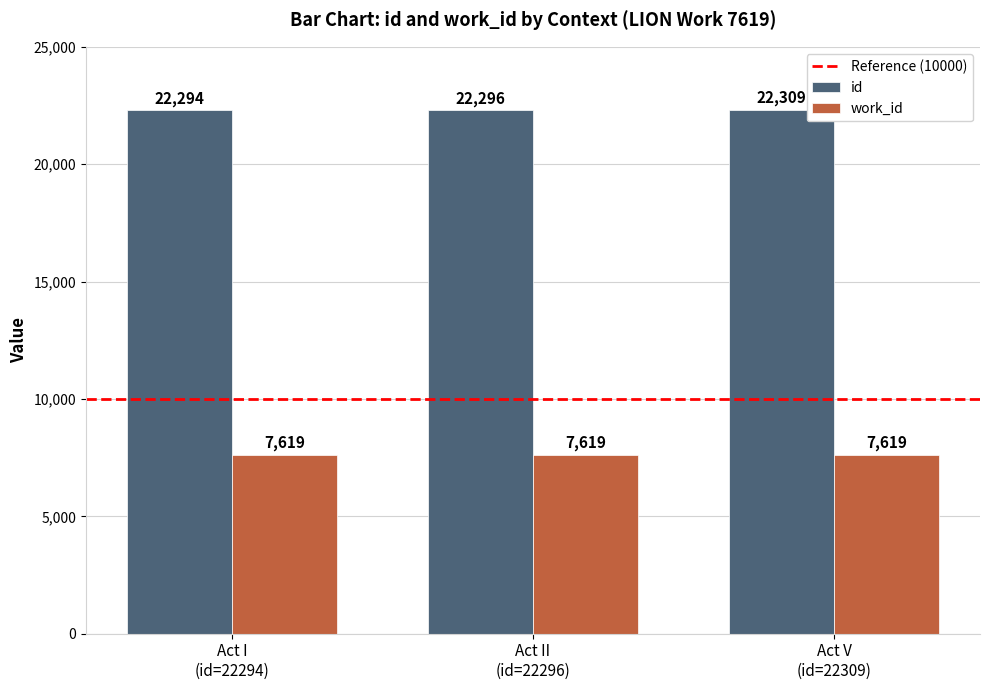

List the series in order of their peak value, lowest first.

work_id, id